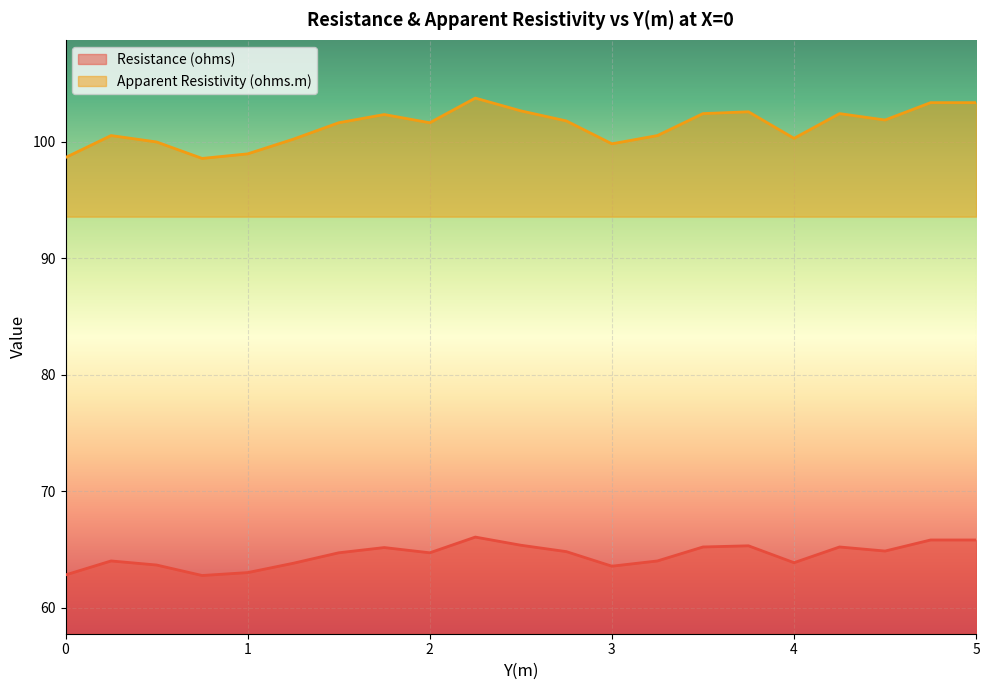

Is it true that Apparent Resistivity (ohms.m) equals 177.0 at 1.5?

False